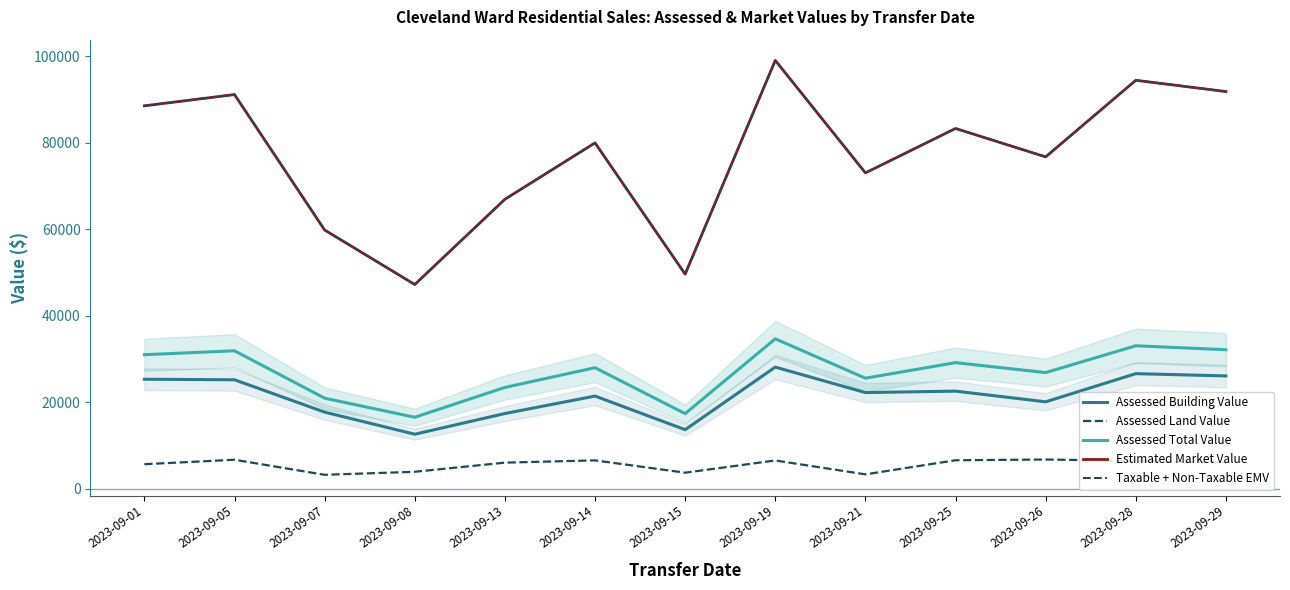

What is the maximum value for Assessed Building Value?

28116.7